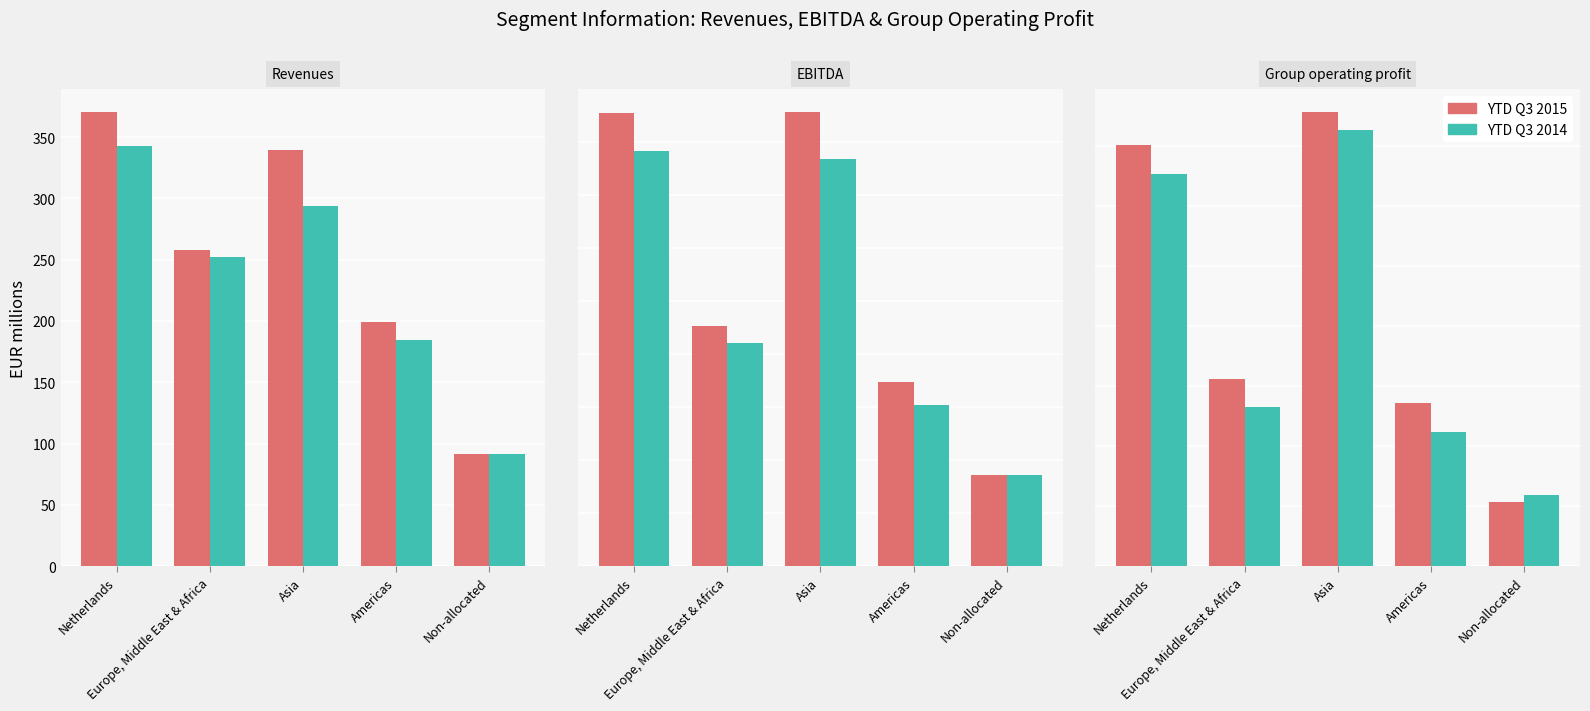

What is the approximate value of YTD Q3 2015 at Asia?

151.5